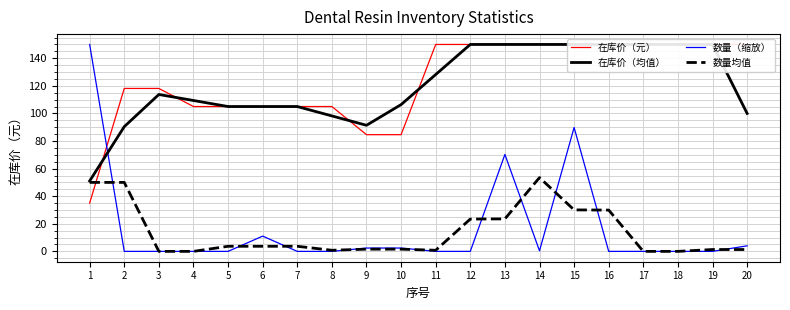

What are all the series names shown in the legend?

在库价（元）, 在库价（均值）, 数量（缩放）, 数量均值